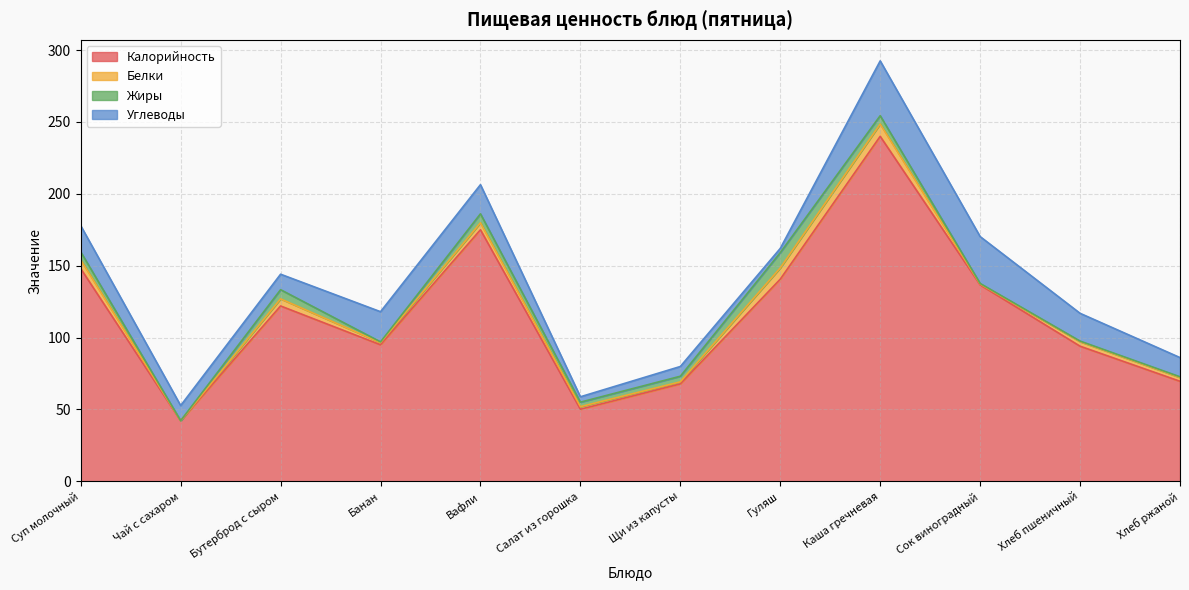

At which label is Калорийность closest to 141?

Гуляш